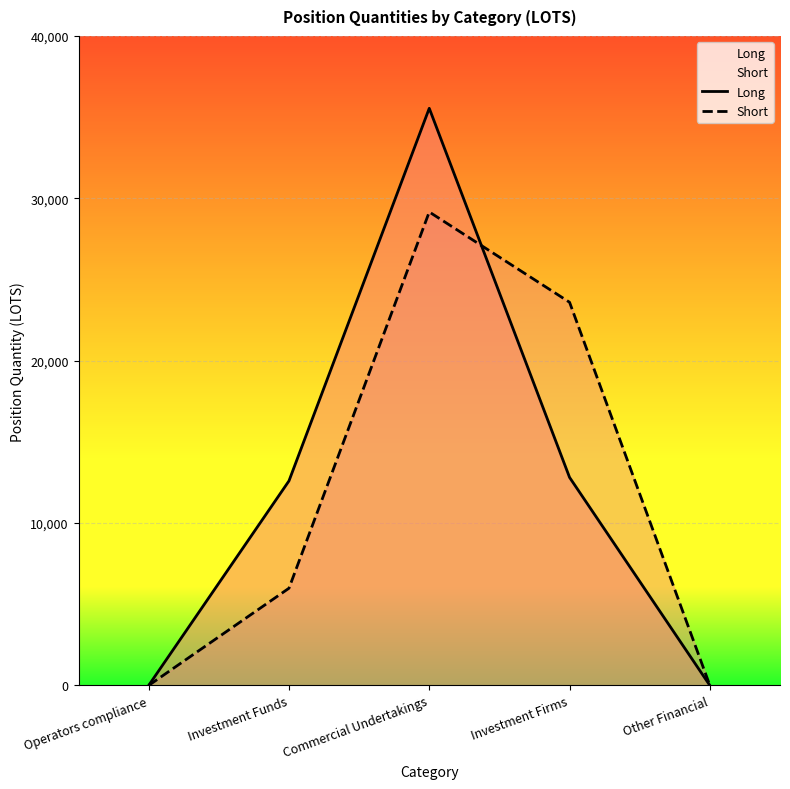

Rank the series by their maximum value, from lowest to highest.

Short, Long